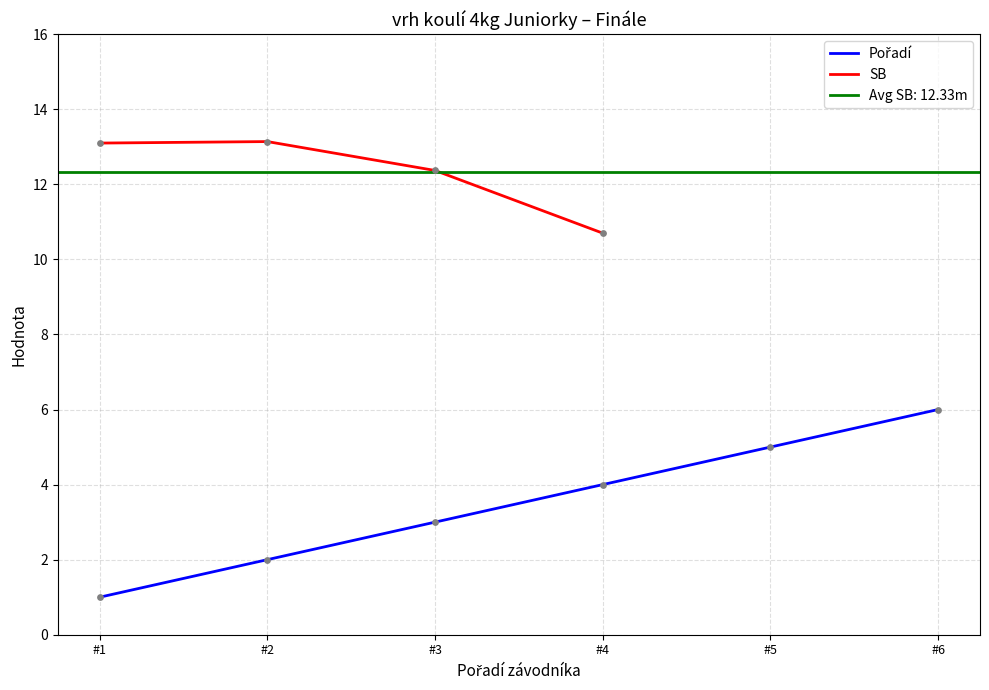

Which has a higher value, #5 or #4?

#5